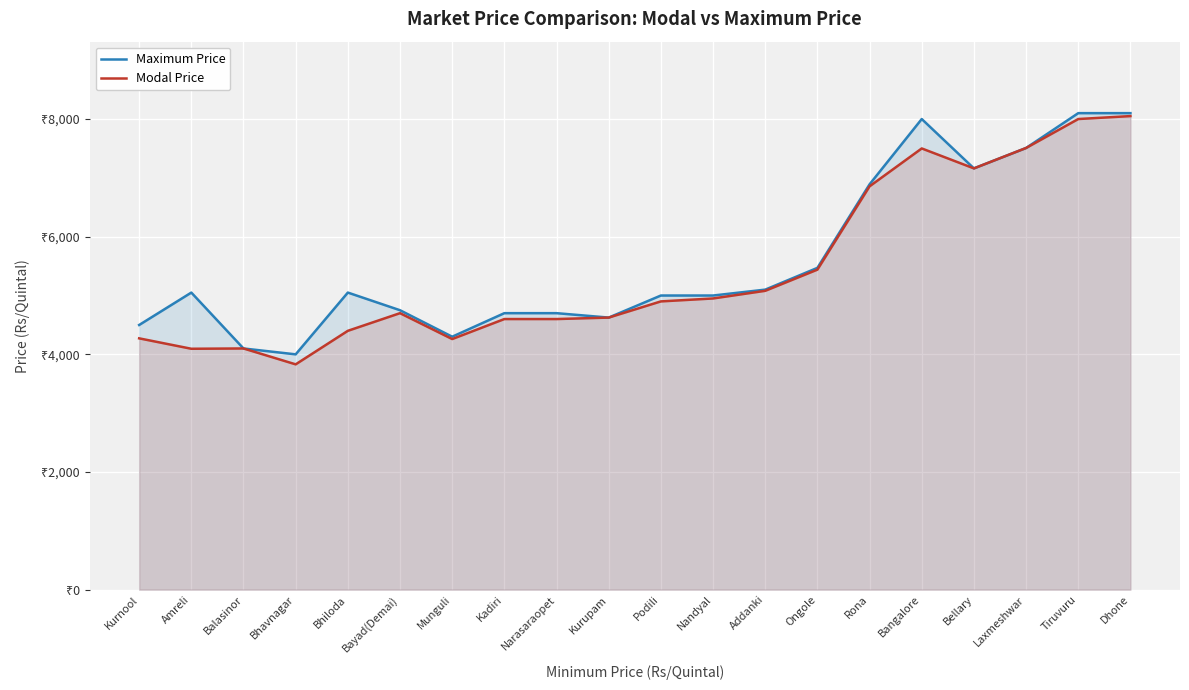

Does the chart display data point markers on the line(s)?

No